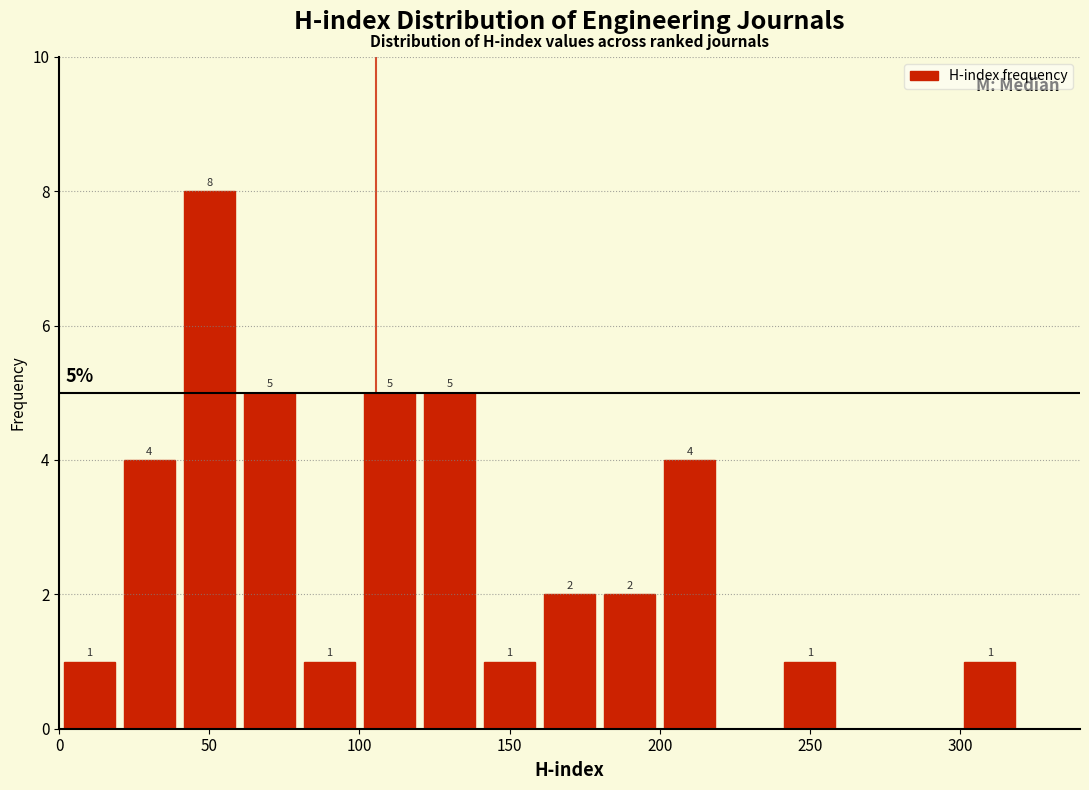

Which range on the x-axis has the tallest bar?

40 to 60